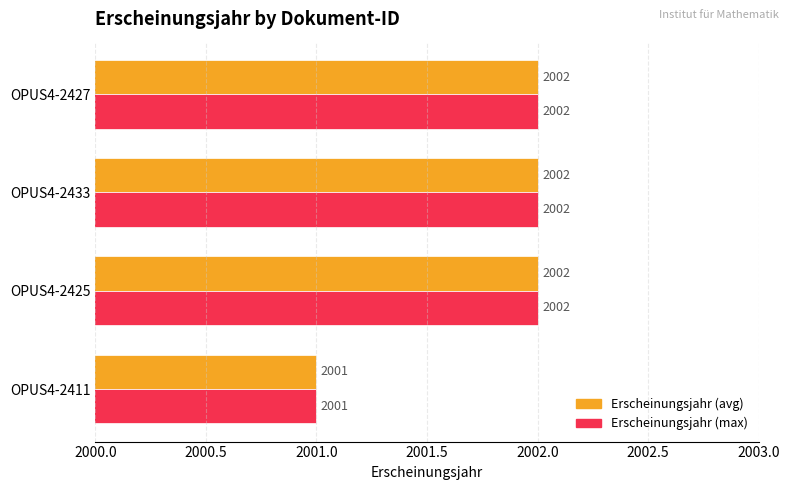

What are all the series names shown in the legend?

Erscheinungsjahr (avg), Erscheinungsjahr (max)